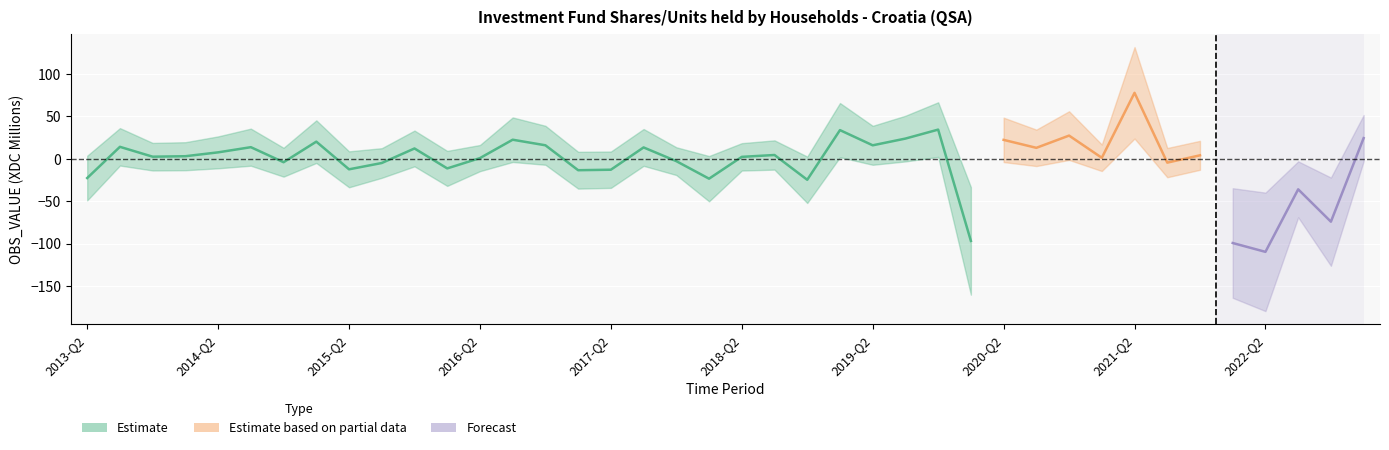

Reading left to right, what are all the values shown in this chart?

-22.7	14.1	2.5	3.1	7.6	13.7	-4.0	20.2	-12.4	-4.9	12.2	-11.3	0.9	22.5	16.0	-13.4	-12.9	13.4	-2.7	-23.4	2.3	4.5	-24.7	33.9	15.9	23.9	34.4	-96.8	22.3	13.0	27.4	1.2	77.8	-4.5	4.1	-99.3	-109.7	-36.0	-74.1	24.4